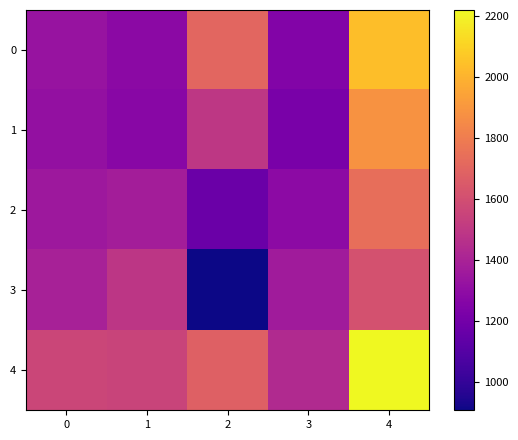

Reading left to right, transcribe all the data shown in this chart.

0: 0=1332	1=1285	2=1705	3=1255	4=2039
1: 0=1316	1=1276	2=1496	3=1223	4=1883
2: 0=1349	1=1379	2=1170	3=1288	4=1738
3: 0=1393	1=1487	2=908	3=1365	4=1611
4: 0=1563	1=1549	2=1681	3=1431	4=2219